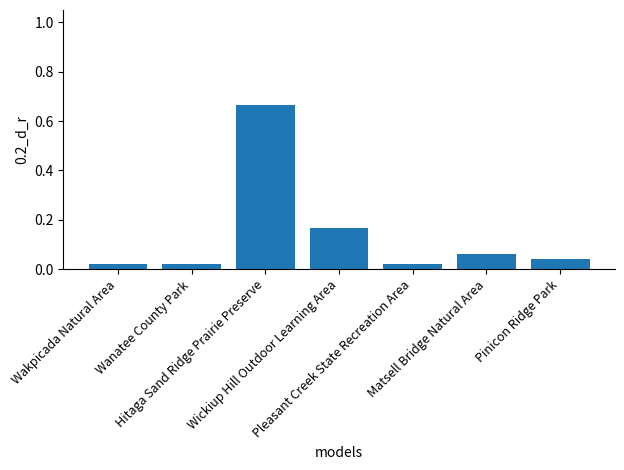

What is the sum of all values?

1.0